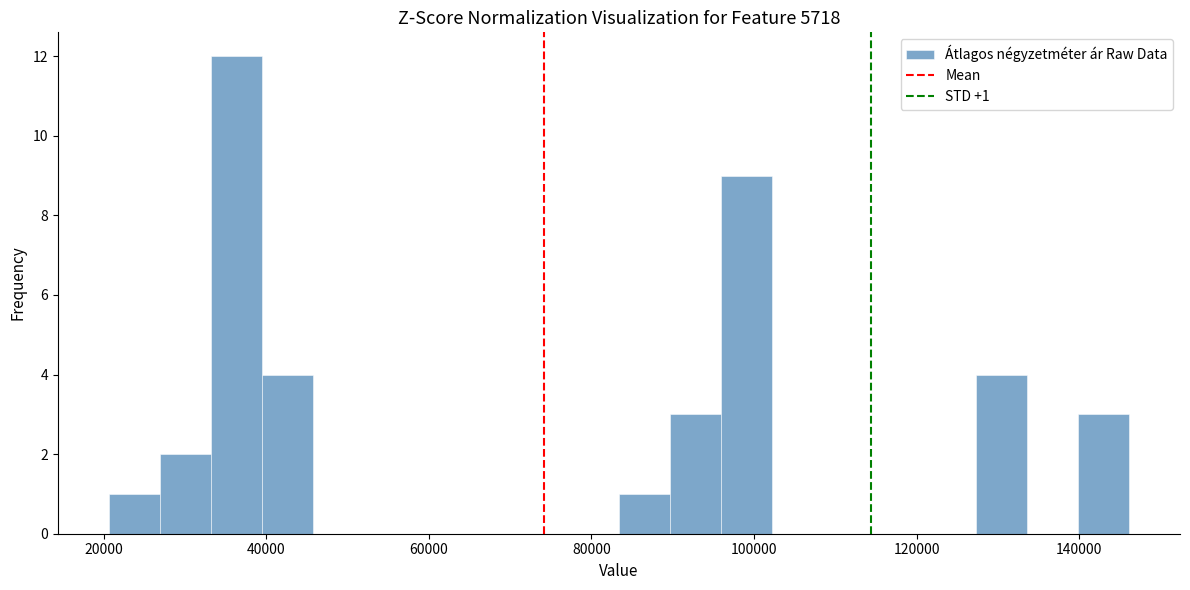

Read against the x-axis, roughly where is the centre of the tallest bar?

36000